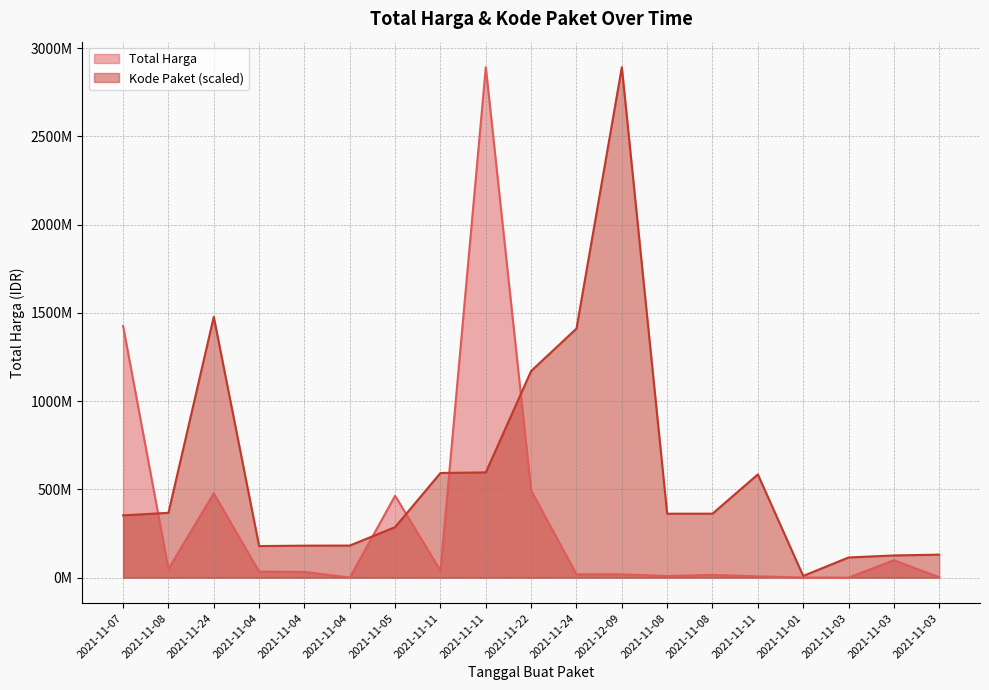

After their last crossing, which series has the higher values: Kode Paket or Total Harga?

Kode Paket